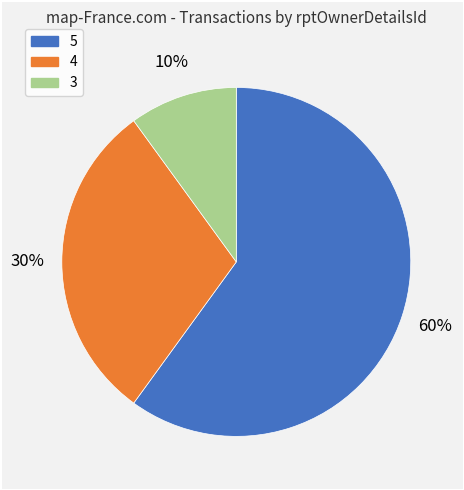

Is there a majority slice in this chart?

Yes